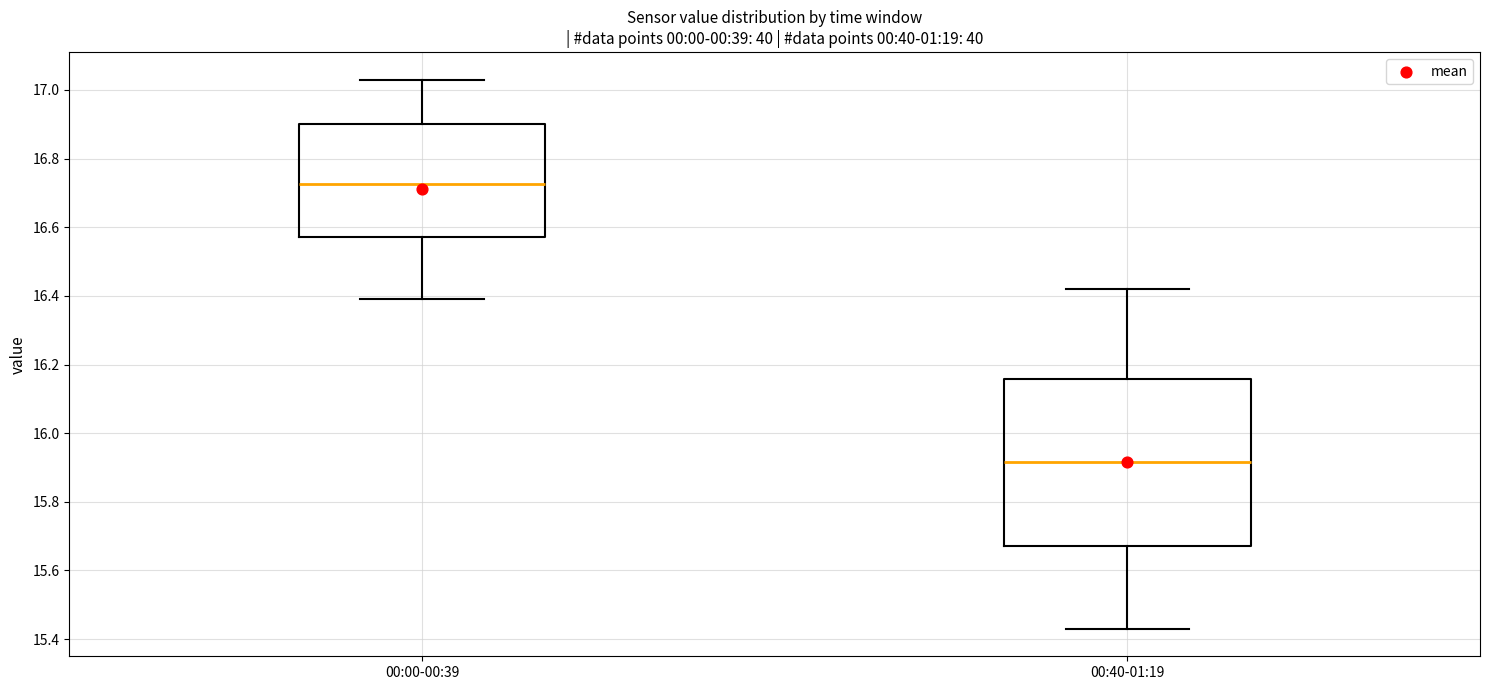

Reading left to right, transcribe this box plot: for each box, give where its median line is, the range the box spans, and where its two whiskers end, as read against the y-axis. The values are not printed on the chart, so give them approximately, as read against the axis.

00:00-00:39: median 16.72, box 16.58 to 16.90, whiskers 16.40 to 17.04
00:40-01:19: median 15.92, box 15.68 to 16.16, whiskers 15.44 to 16.42